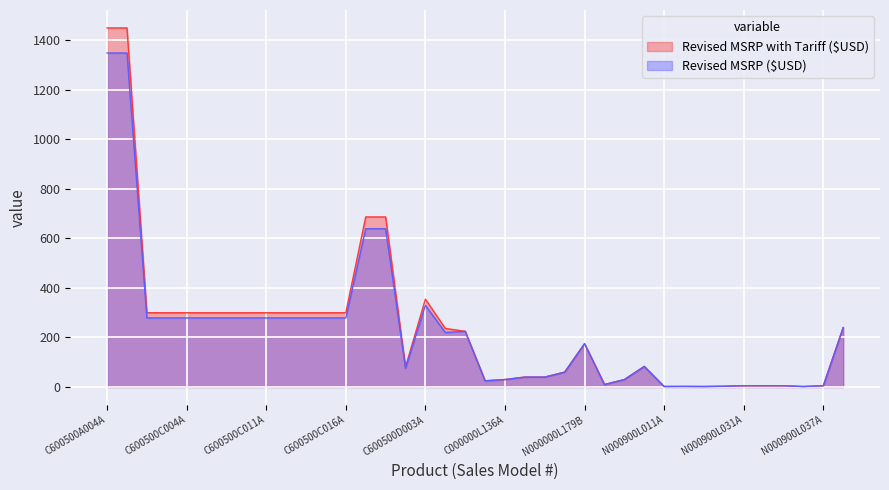

True or false: Revised MSRP with Tariff ($USD) and Revised MSRP ($USD) cross at least once.

False